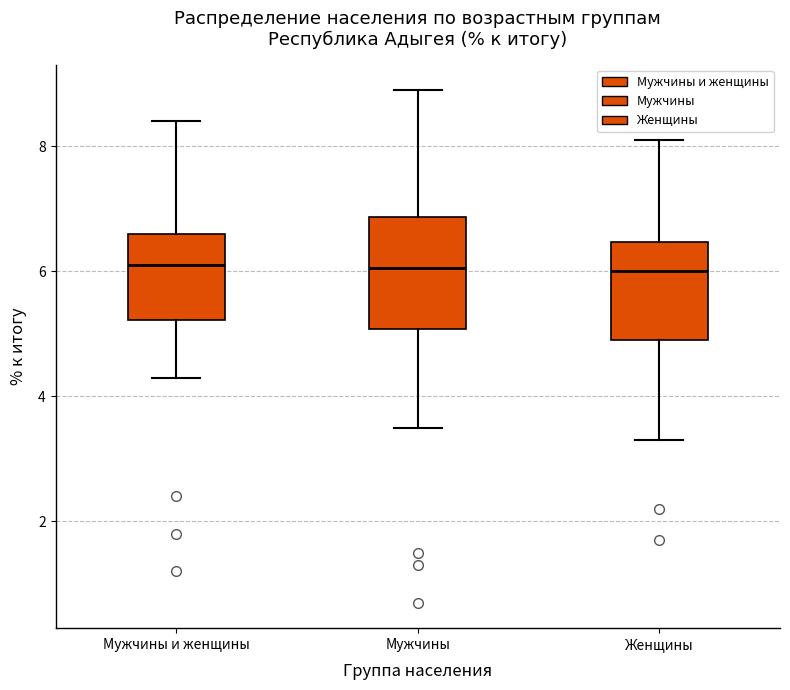

Where is the upper edge of the box for Мужчины и женщины on the y-axis? The values are not printed on the chart, so give them approximately, as read against the axis.

6.6